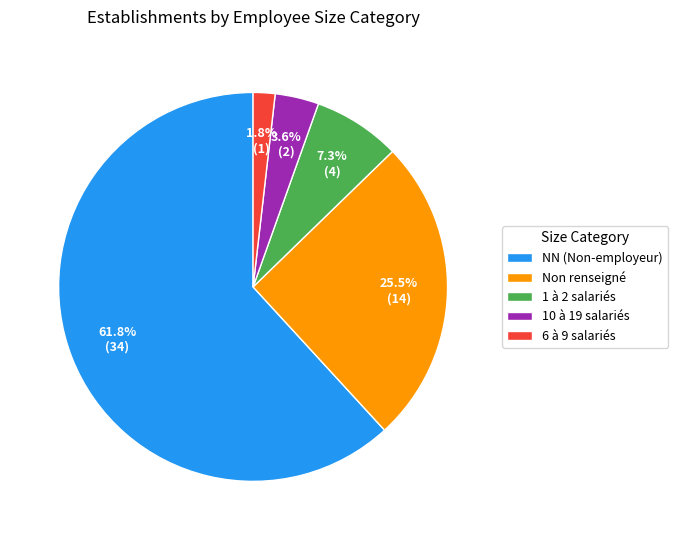

What portion of the pie excludes Non renseigné?

74.5%